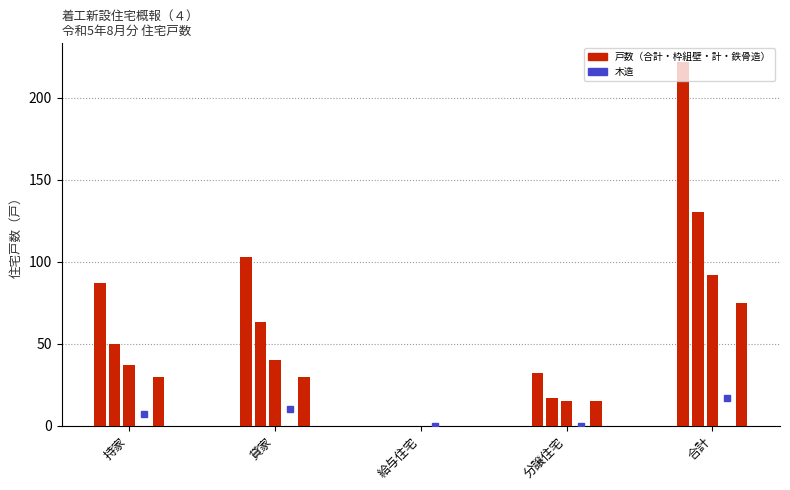

How many data points does each series have?

5